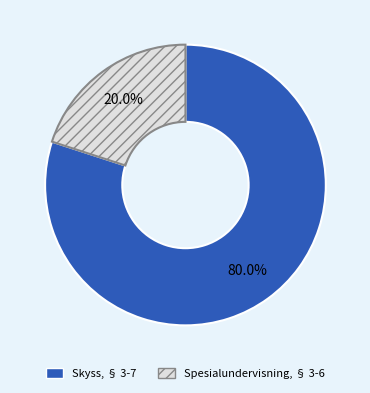

What percentage is the Skyss, § 3-7 slice, to the nearest percent?

80%